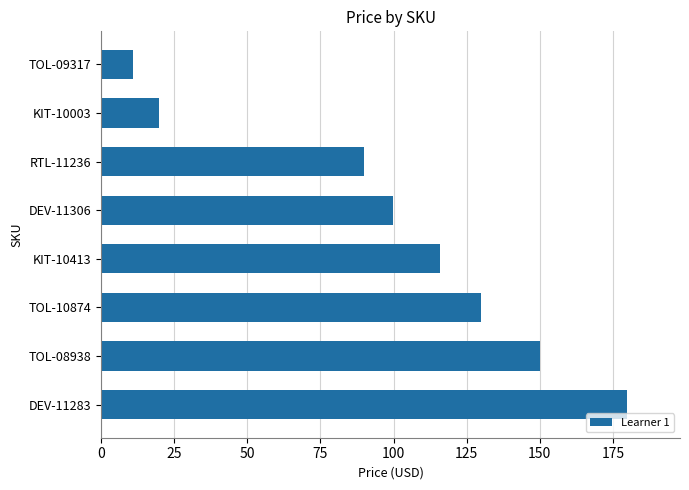

How many data points does each series have?

8